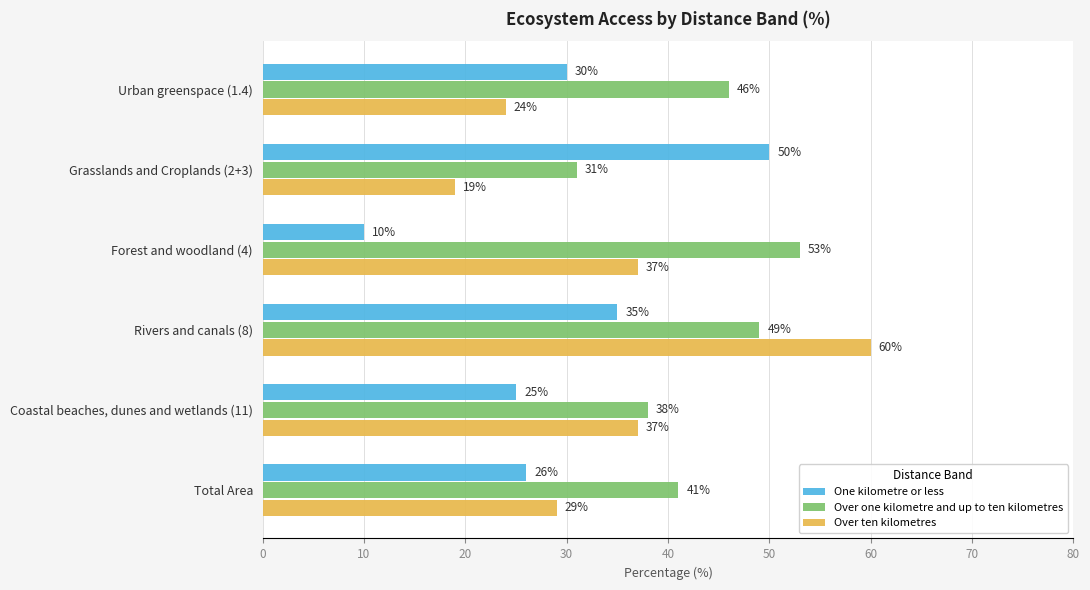

What is the approximate value of Over one kilometre and up to ten kilometres at Grasslands and Croplands (2+3), to the nearest 10?

30